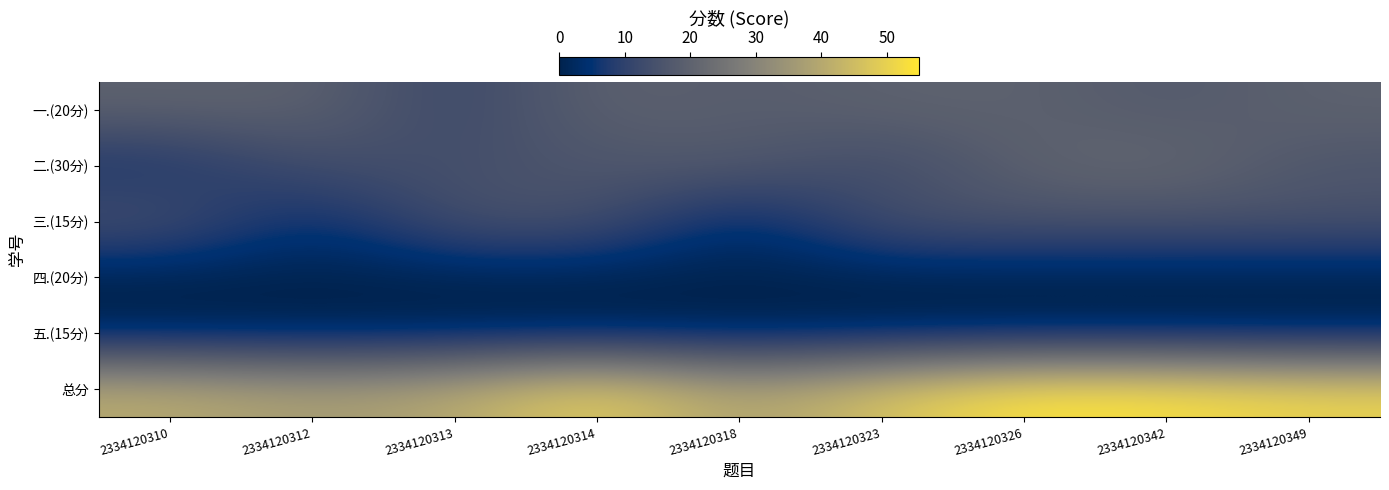

What is the total value across all series at 2334120310?

82.0